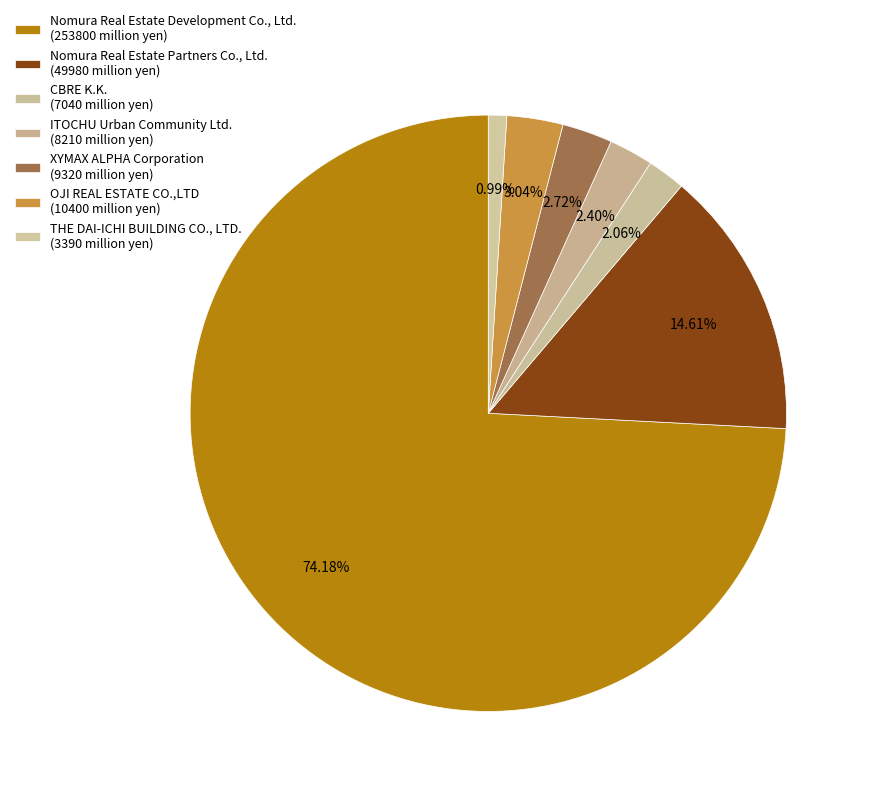

To the nearest percent, what percentage of the pie is OJI REAL ESTATE CO.,LTD?

3%